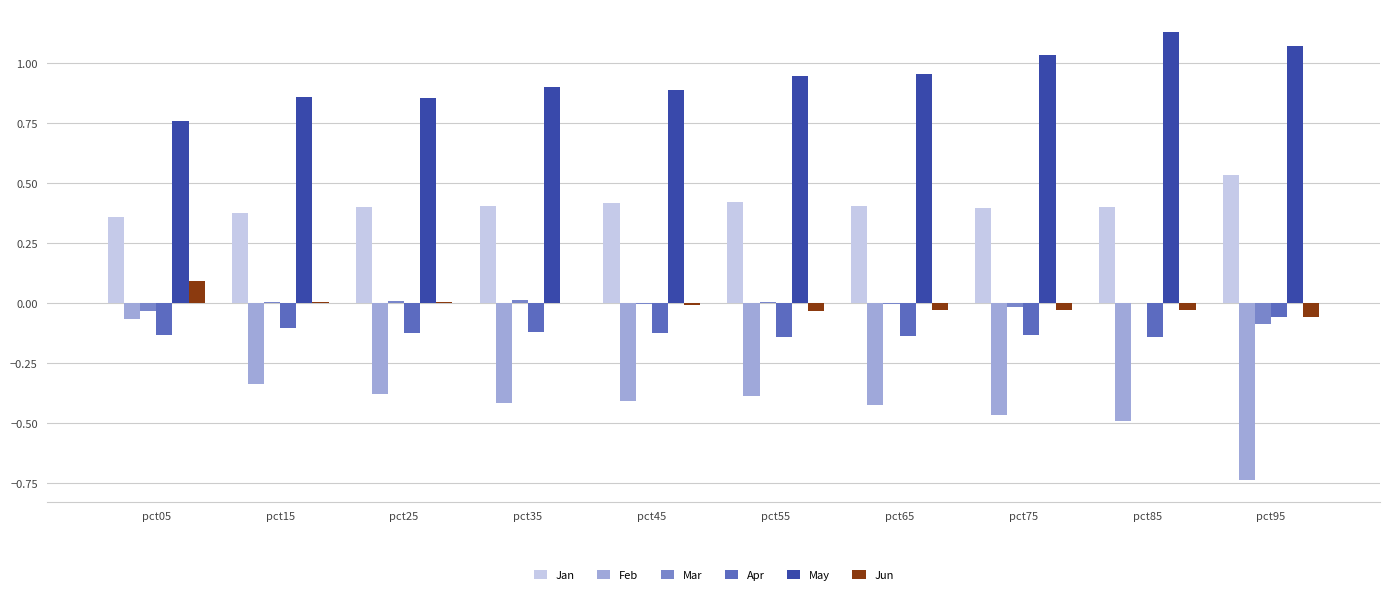

Are the bars horizontal?

No